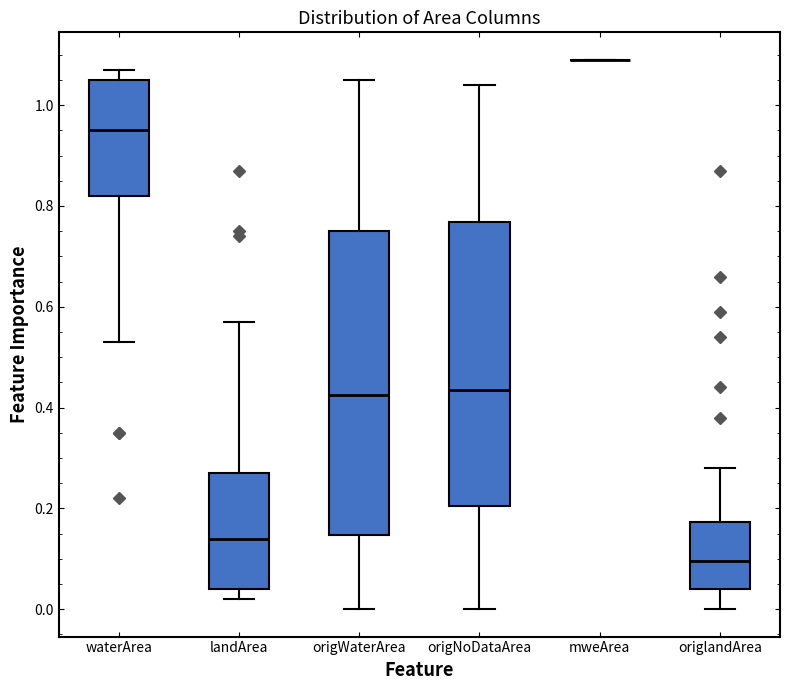

Reading left to right, transcribe this box plot: for each box, give where its median line is, the range the box spans, and where its two whiskers end, as read against the y-axis. The values are not printed on the chart, so give them approximately, as read against the axis.

waterArea: median 0.96, box 0.82 to 1.06, whiskers 0.54 to 1.08
landArea: median 0.14, box 0.04 to 0.28, whiskers 0.02 to 0.58
origWaterArea: median 0.42, box 0.14 to 0.76, whiskers 0.00 to 1.06
origNoDataArea: median 0.44, box 0.20 to 0.76, whiskers 0.00 to 1.04
mweArea: box collapsed to a line at 1.10, whiskers 1.10 to 1.10
origlandArea: median 0.10, box 0.04 to 0.18, whiskers 0.00 to 0.28